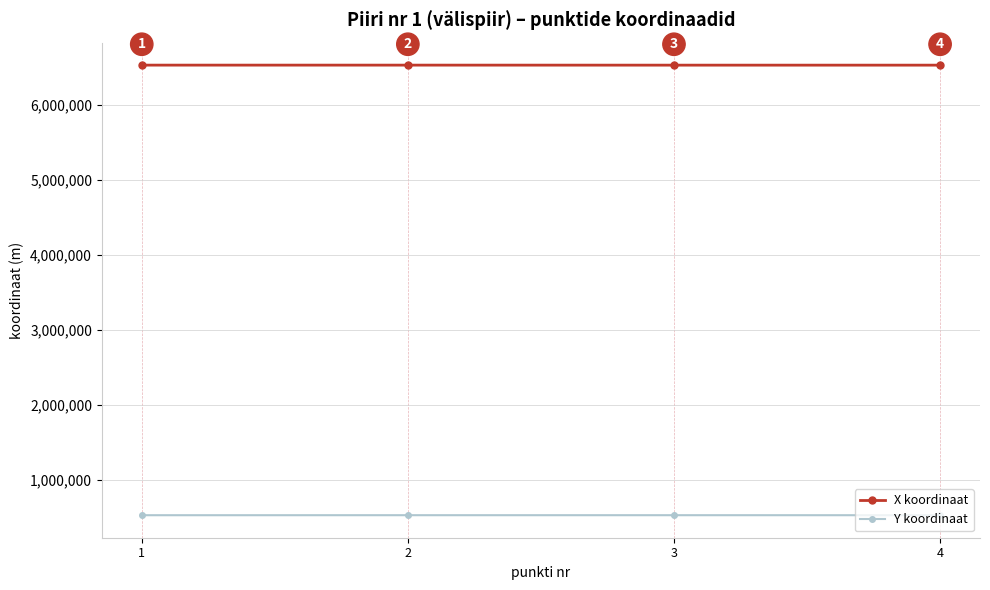

Rank the series at 1 from lowest to highest value.

Y koordinaat, X koordinaat